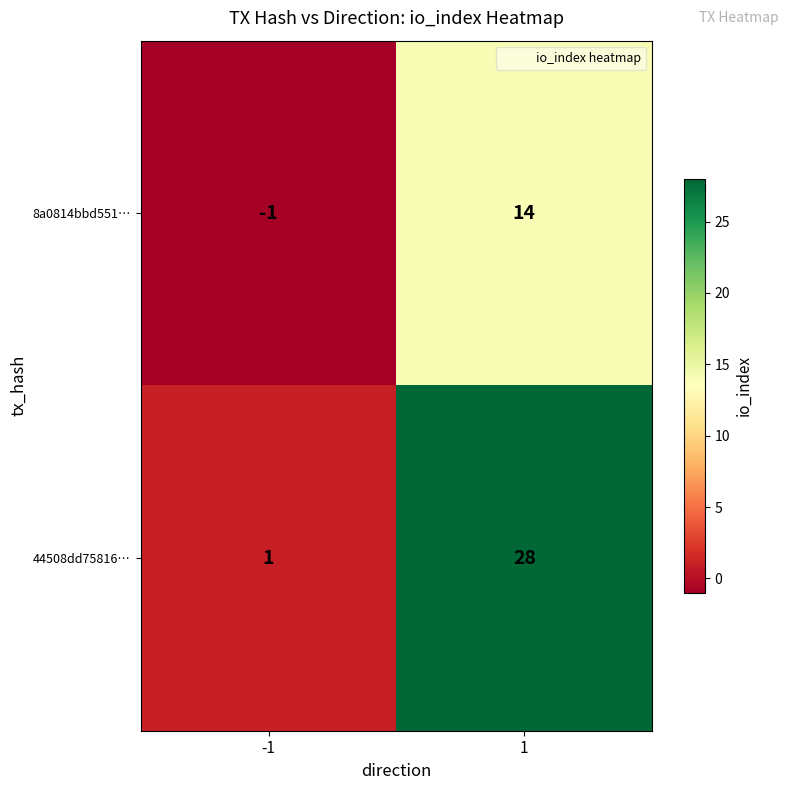

Count the number of data series in this chart.

2